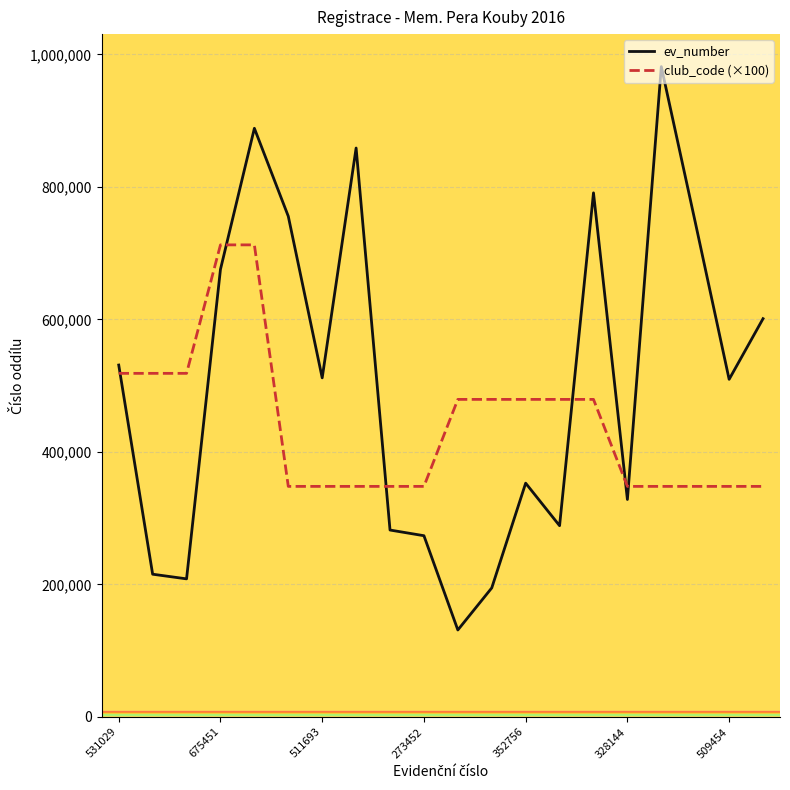

What is the highest value of the club_code (×100) series?

712400